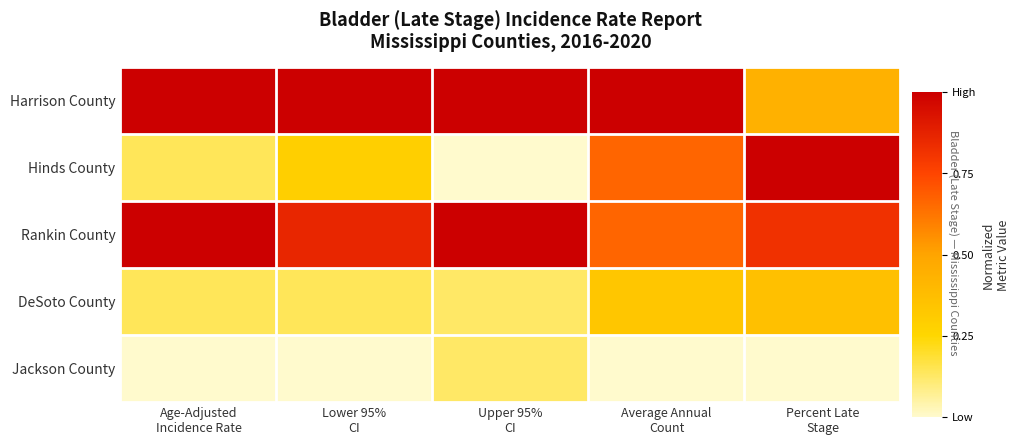

At Lower 95% CI, list the series in order from largest to smallest.

Harrison County, Rankin County, Hinds County, DeSoto County, Jackson County